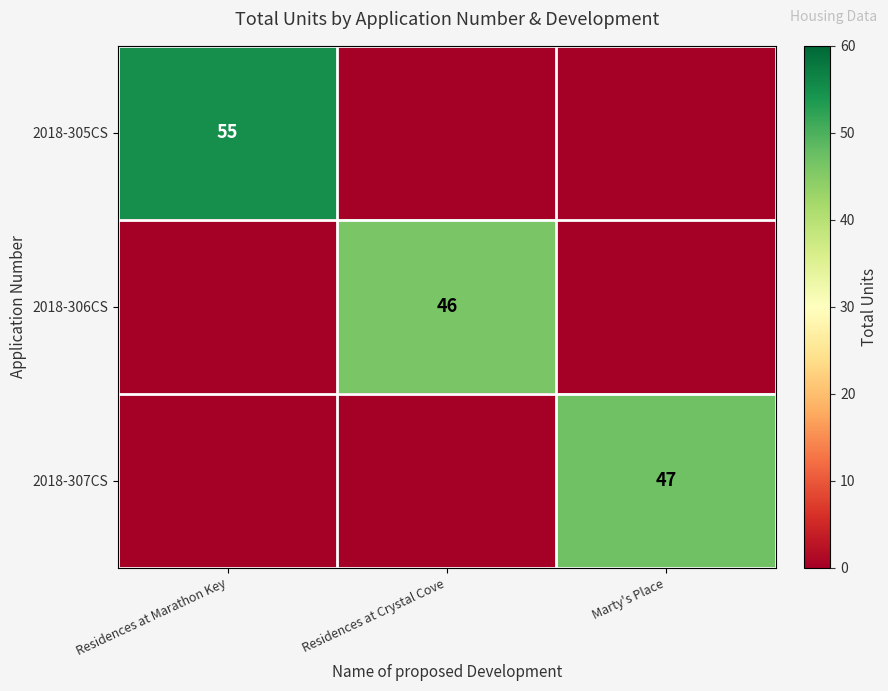

The 2018-305CS series shows 55 at Residences at Marathon Key. True or false?

True